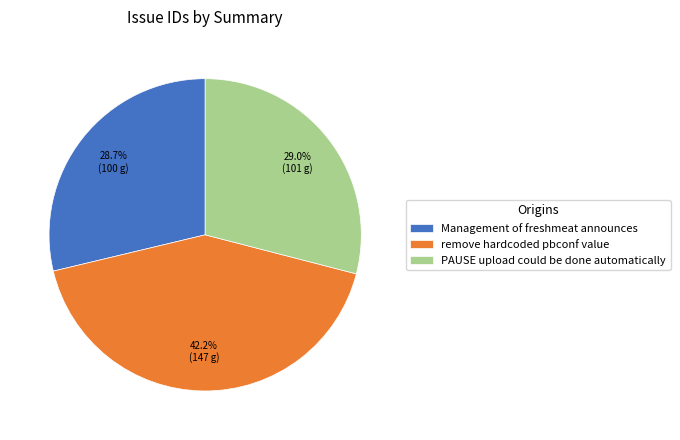

Is it true that PAUSE upload could be done automatically is 17% of the pie?

False